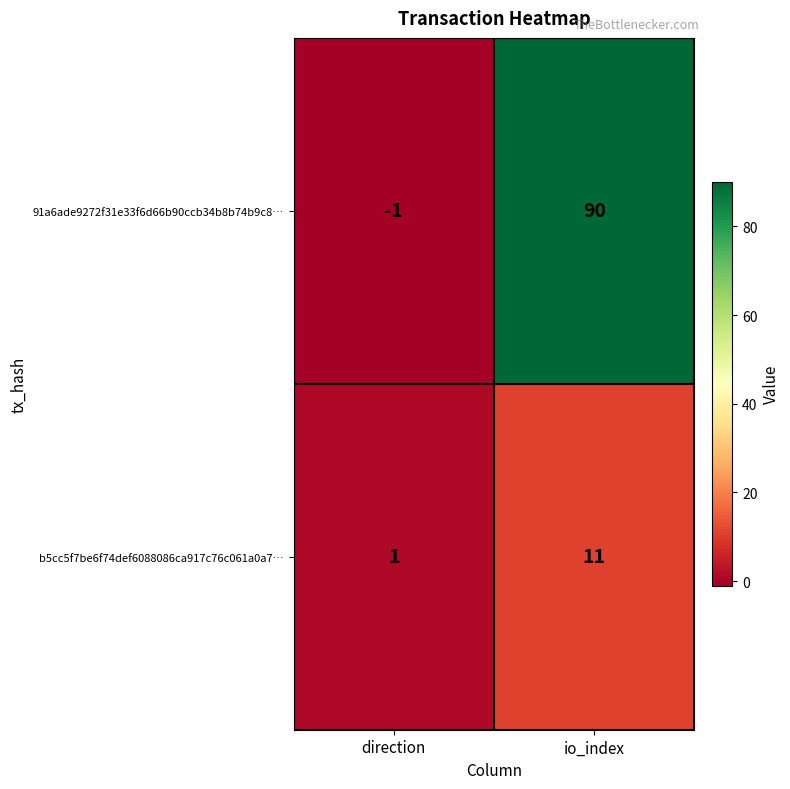

Reading left to right, what are all the values shown in this chart?

91a6ade9272f31e33f6d66b90ccb34b8b74b9c8…: direction=-1	io_index=90
b5cc5f7be6f74def6088086ca917c76c061a0a7…: direction=1	io_index=11